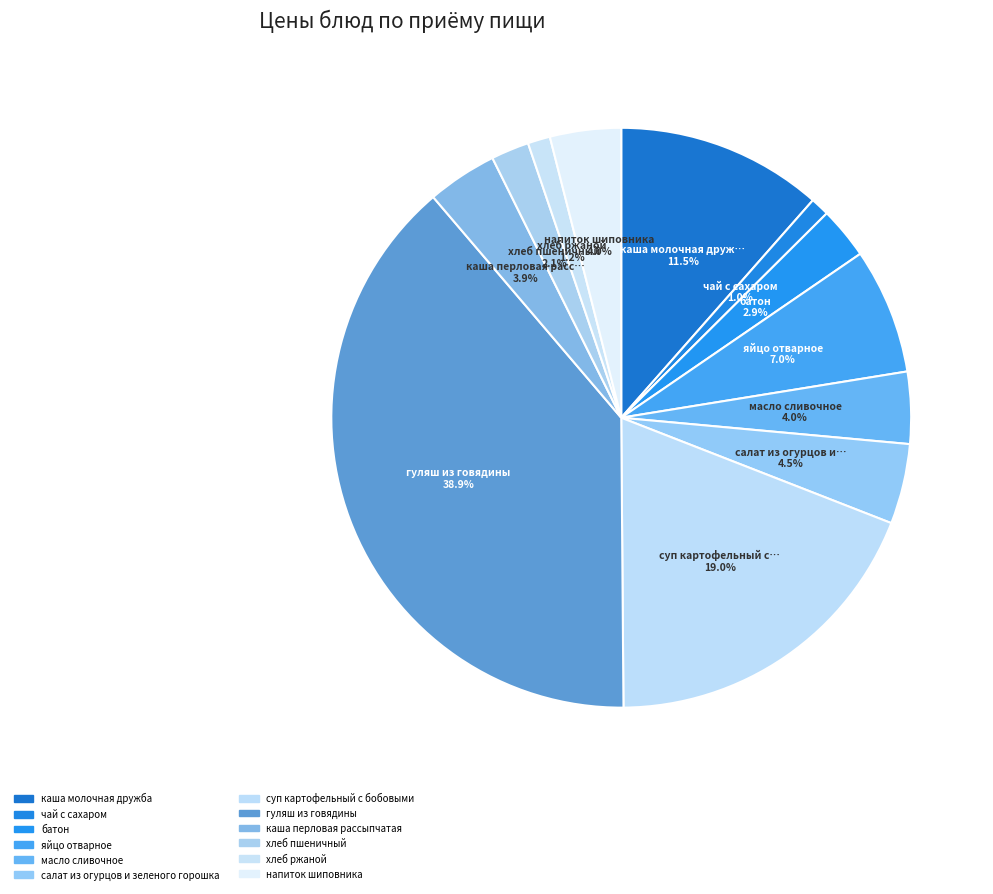

What is the smallest slice in the pie chart?

чай с сахаром